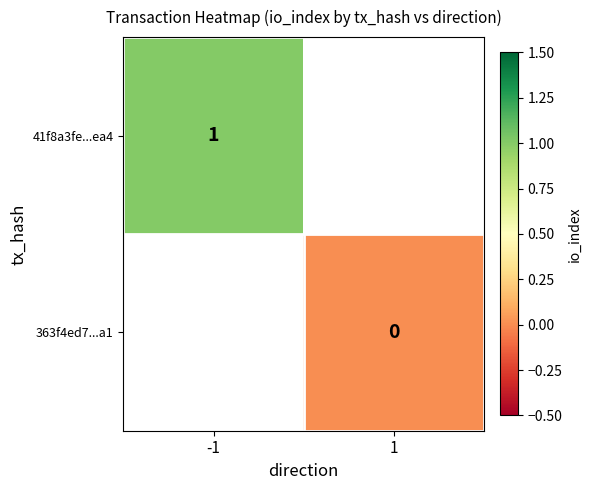

The value of 41f8a3fe...ea4 at -1 is 1. True or false?

True